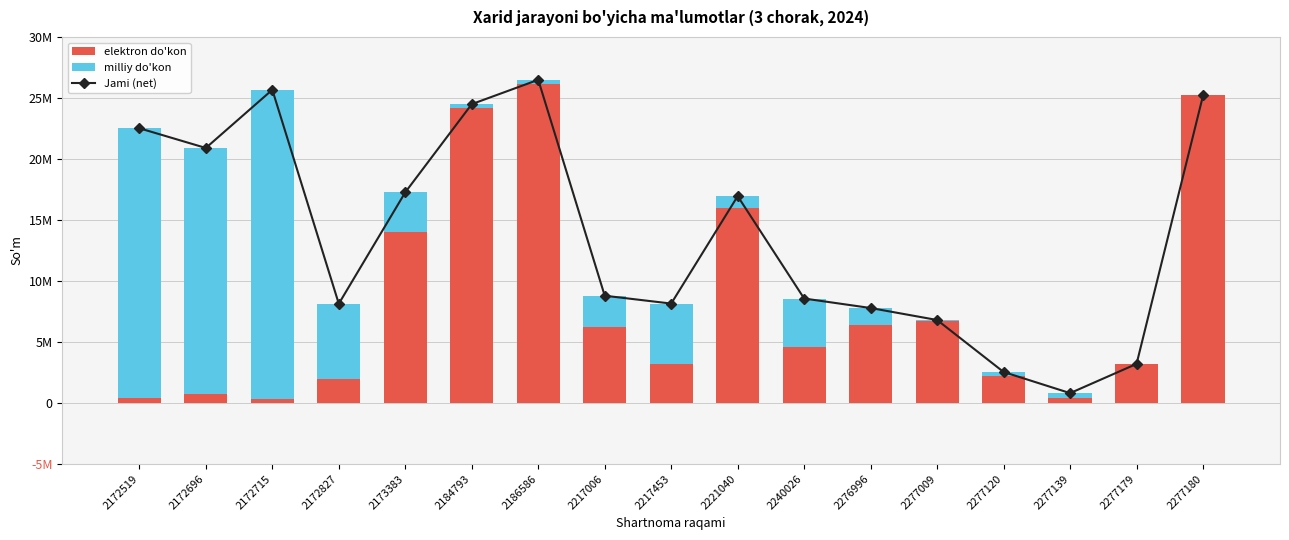

The Jami (net) series shows 16944784 at 2221040. True or false?

True